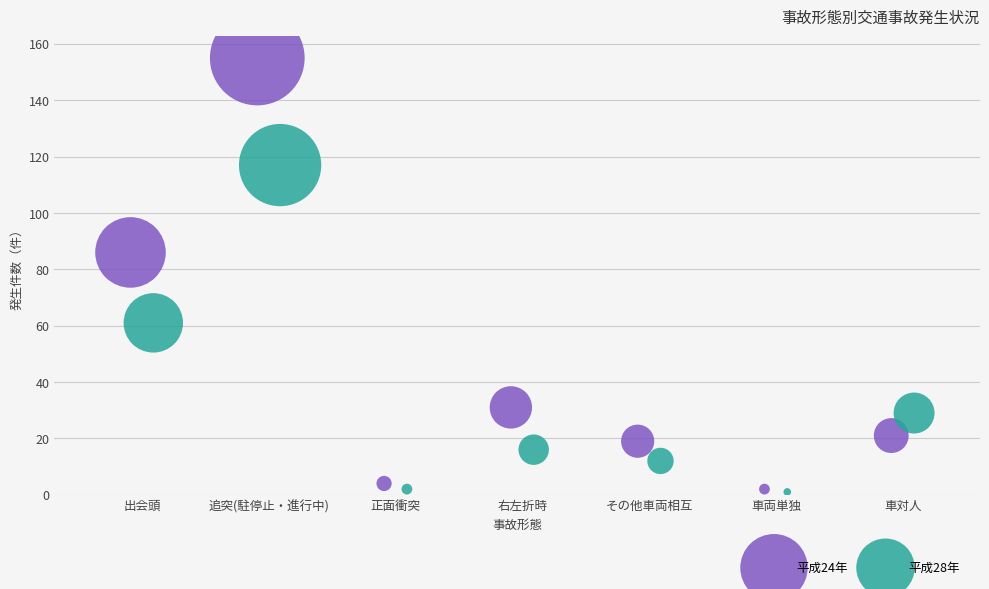

Which series has the widest spread of Y values?

平成24年